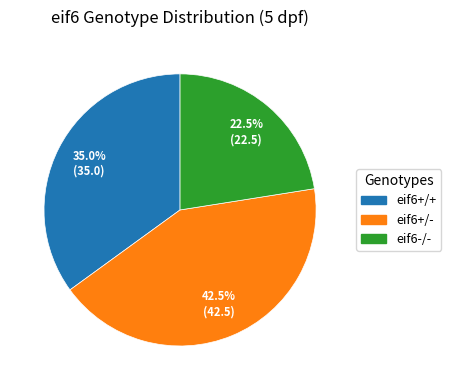

How many segments does this pie chart have?

3